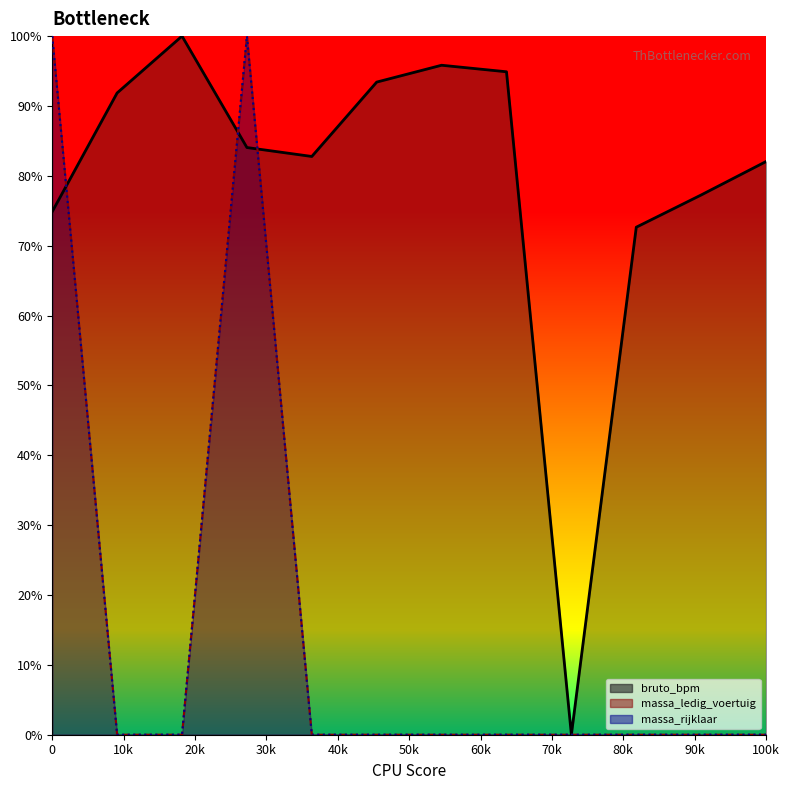

Does the chart display data point markers on the line(s)?

No